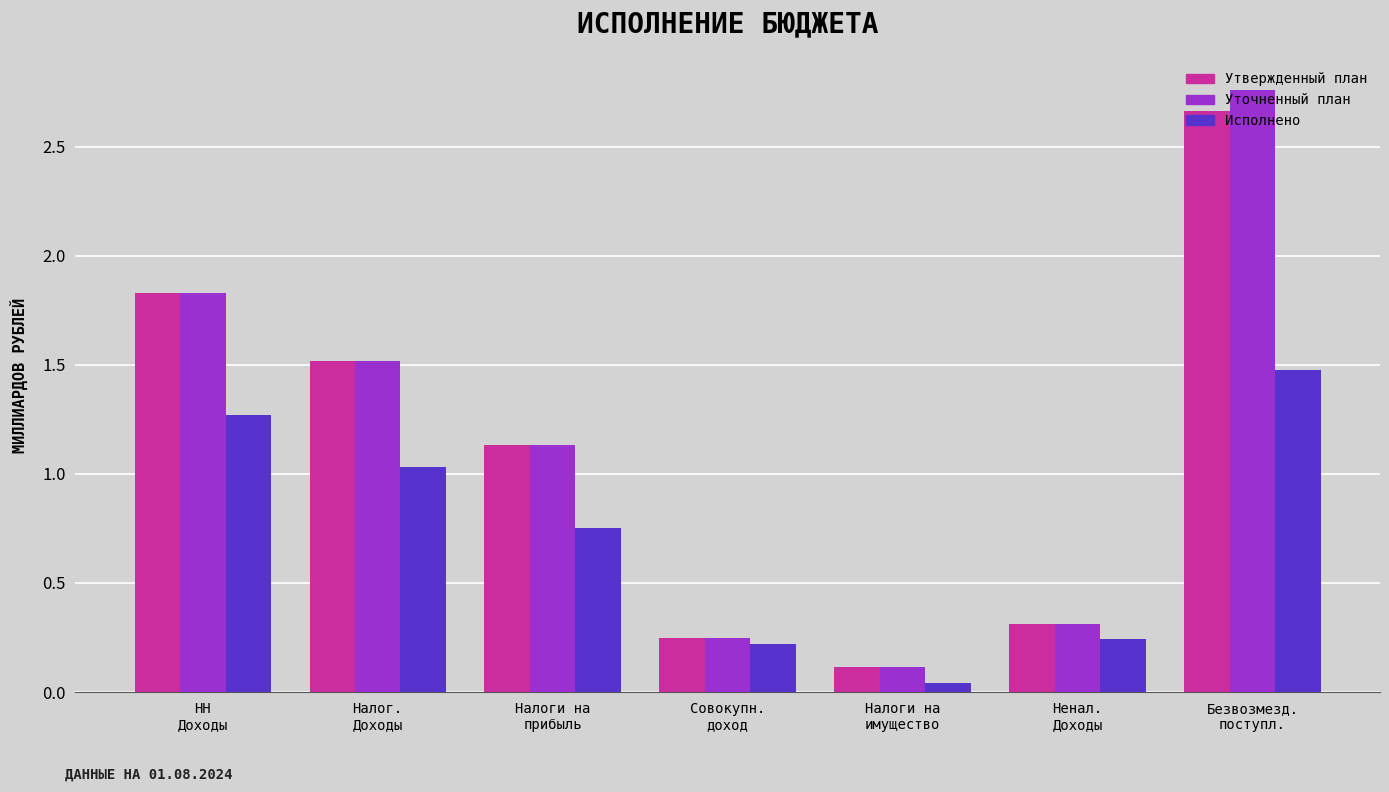

What is the average value of the Исполнено series?

0.7